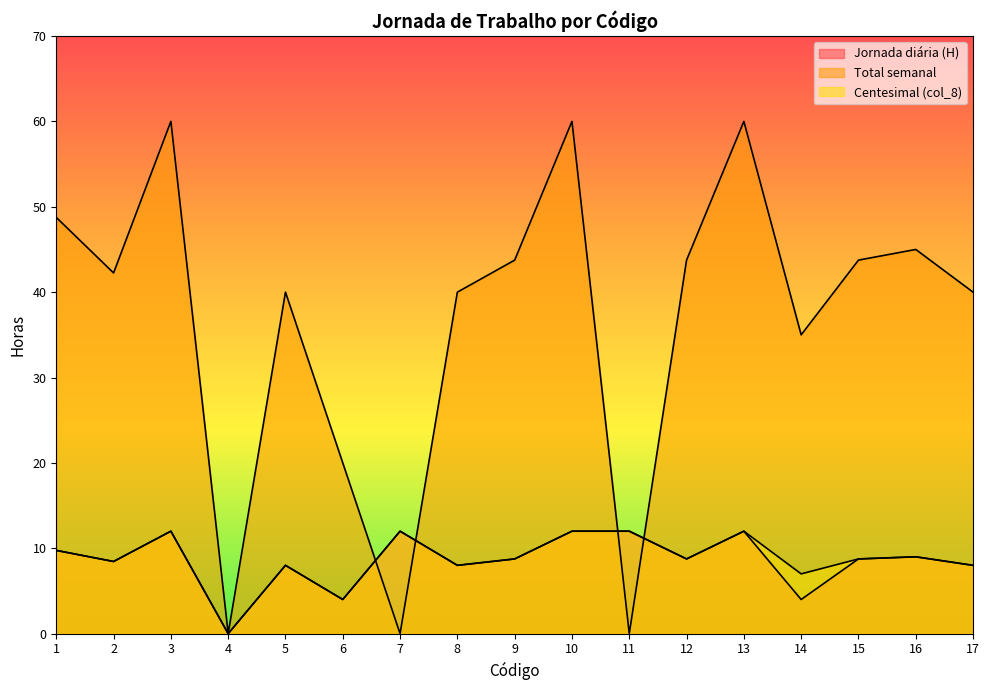

List the series in order of their peak value, highest first.

Total semanal, Jornada diária (H), Centesimal (col_8)